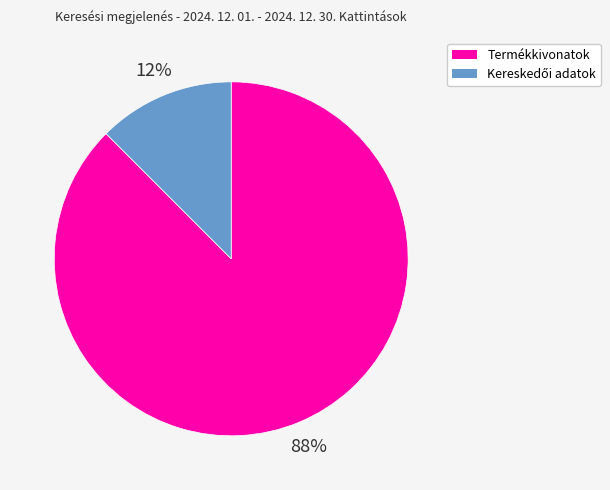

True or false: Termékkivonatok accounts for 88% of the total.

True